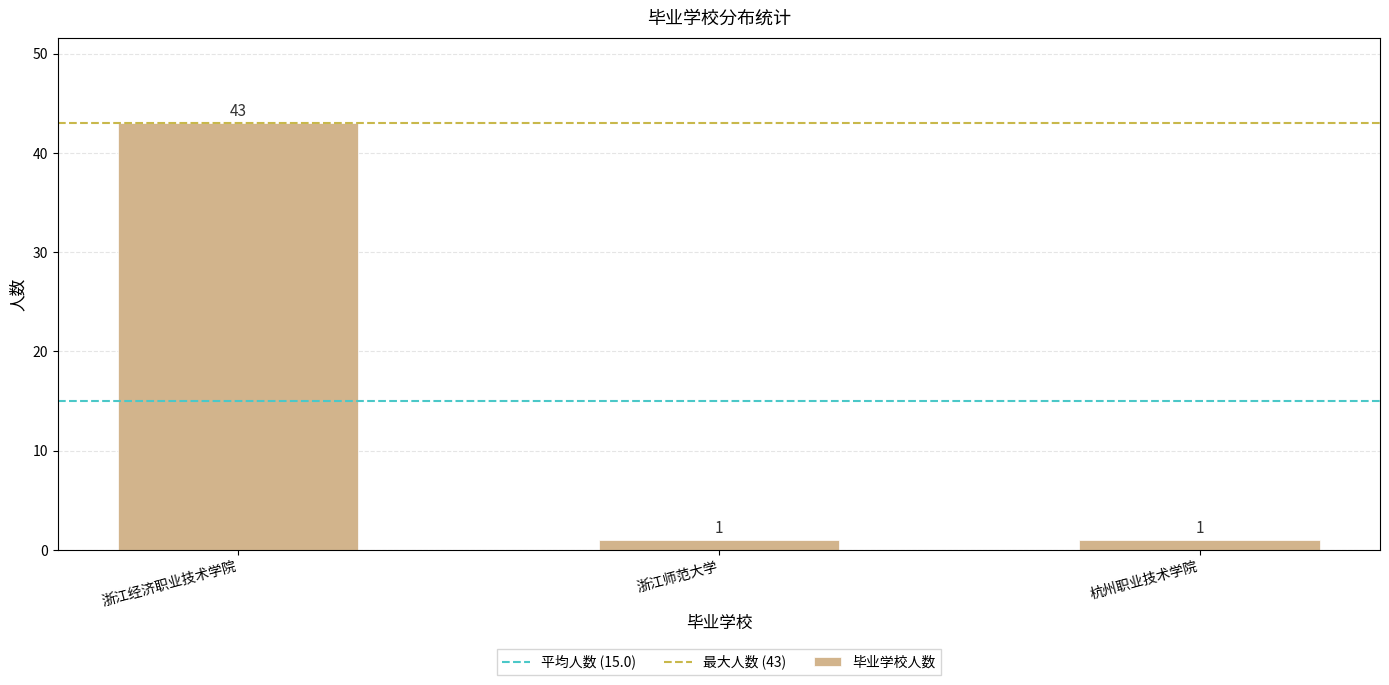

Count the values in the range 1 to 43.

3